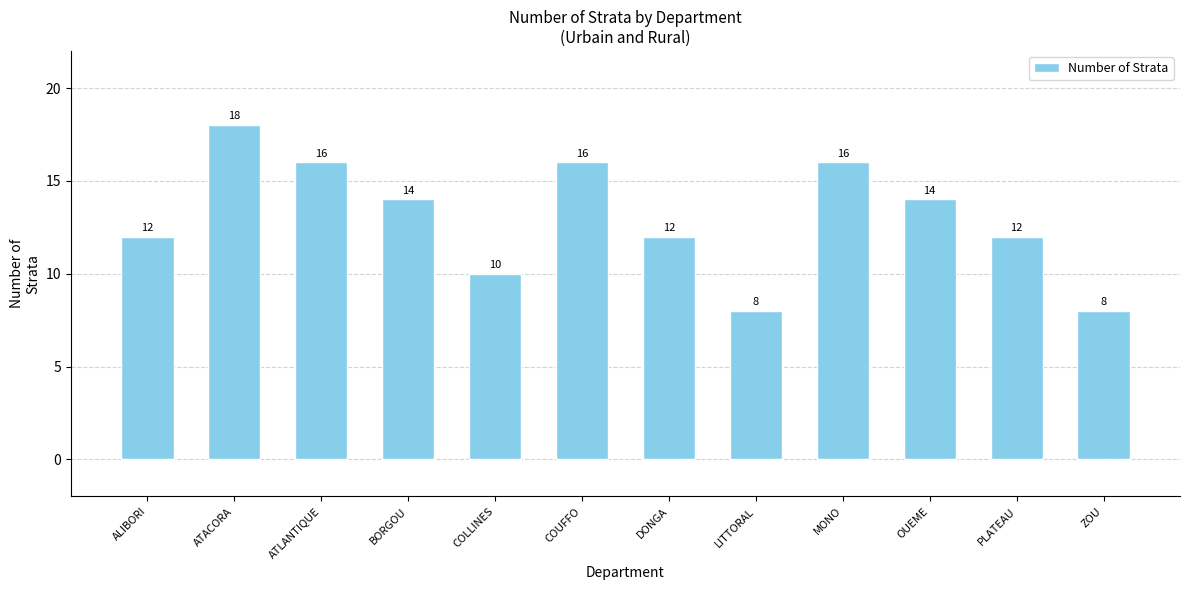

True or false: the data shows 5 at ALIBORI.

False